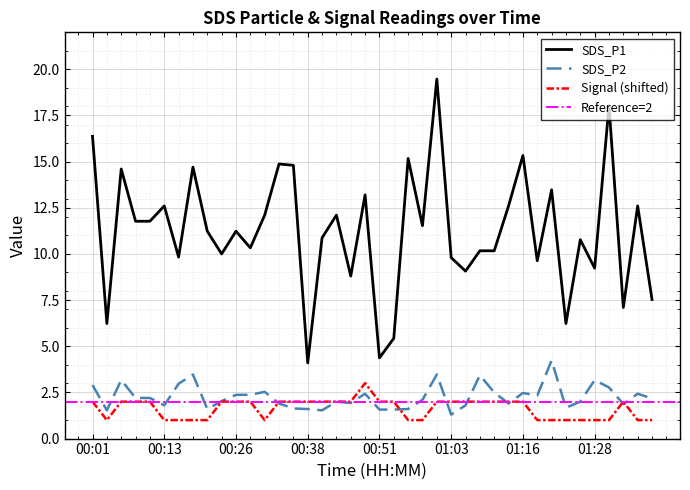

What is the maximum value shown in the chart?

19.5